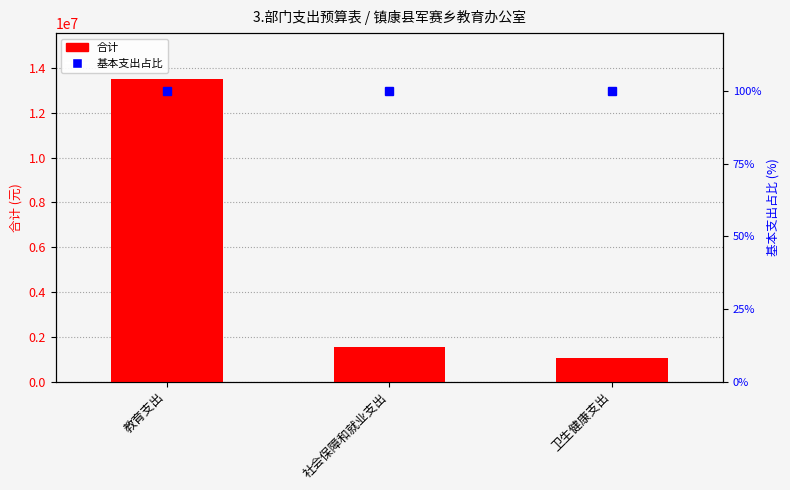

What is the average value of the 基本支出占比 series?

100.0